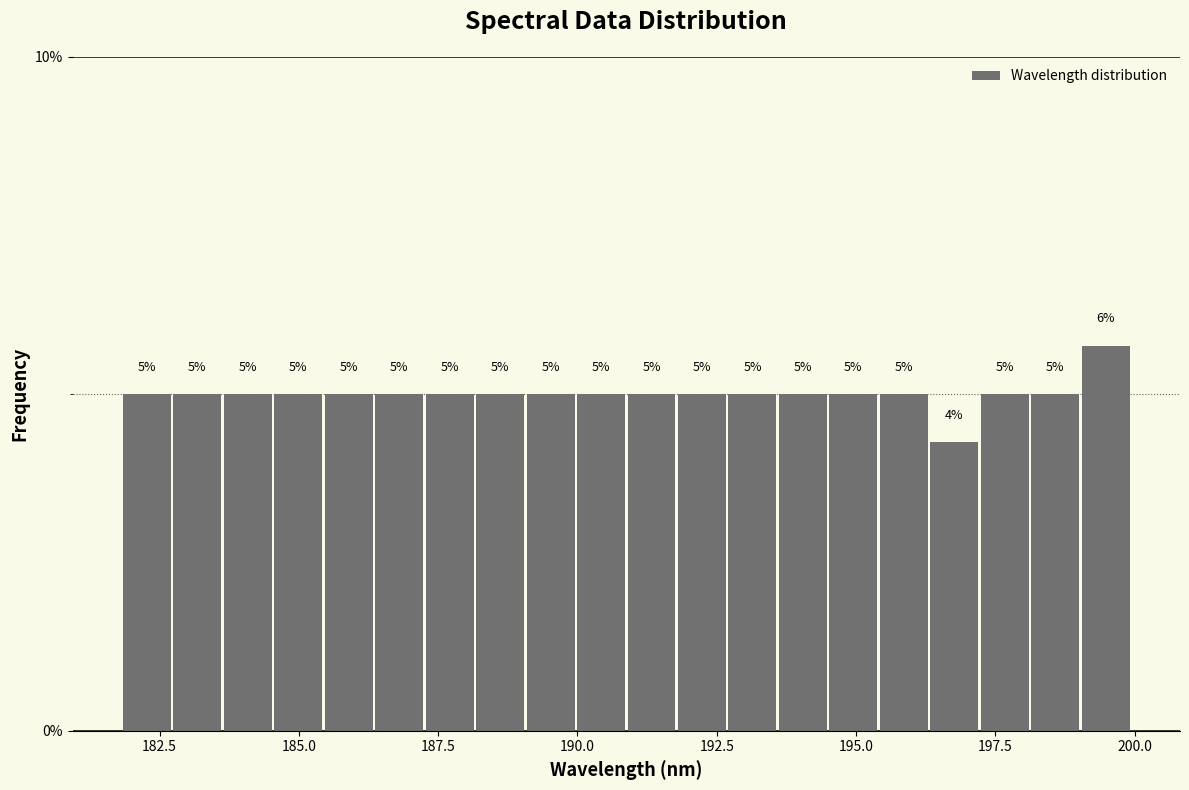

Read against the x-axis, roughly where is the centre of the tallest bar?

199.5